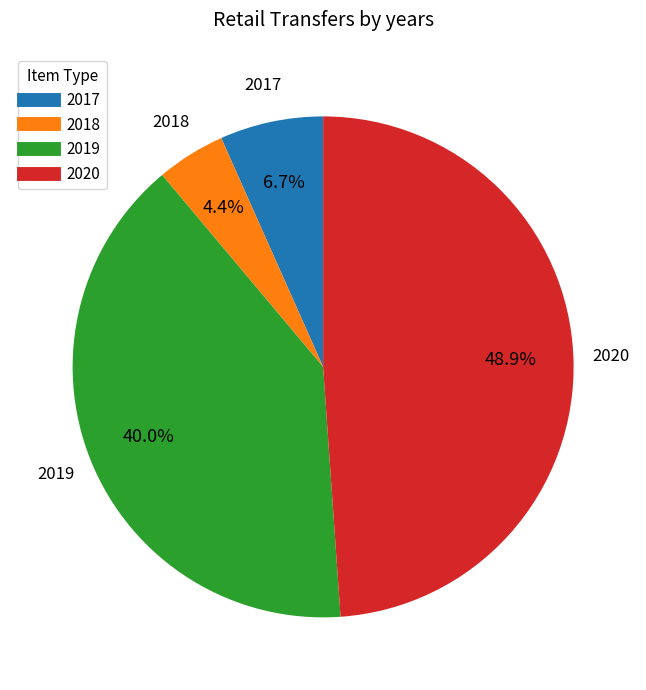

Is there a majority slice in this chart?

No